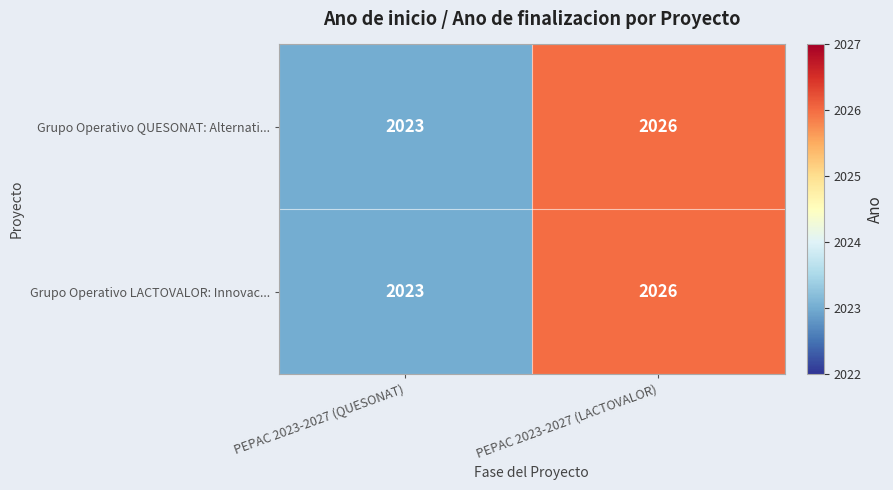

True or false: Grupo Operativo QUESONAT: Alternati... has a value of 2023 at PEPAC 2023-2027 (QUESONAT).

True